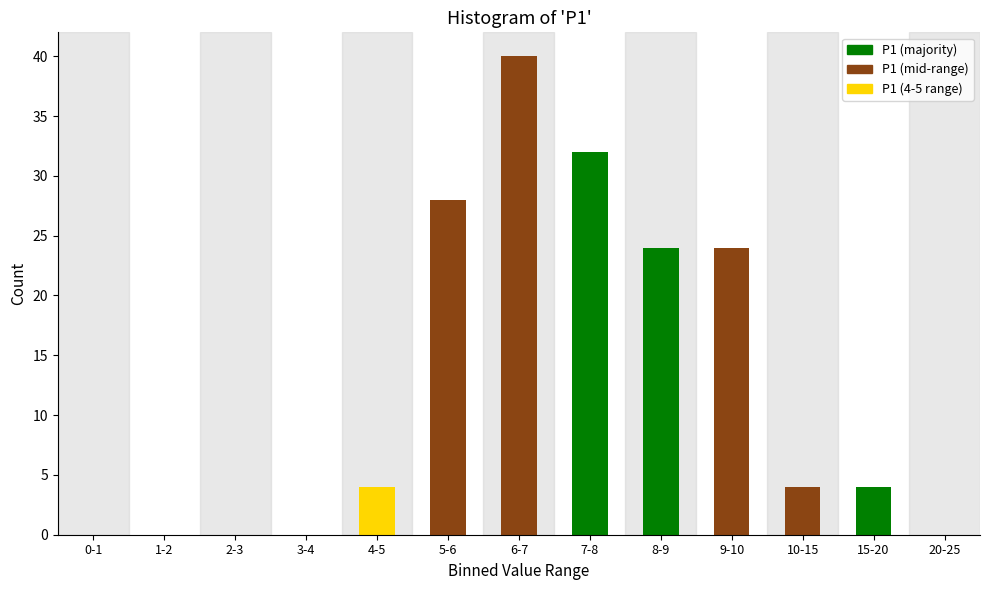

What is the greatest value displayed?

40